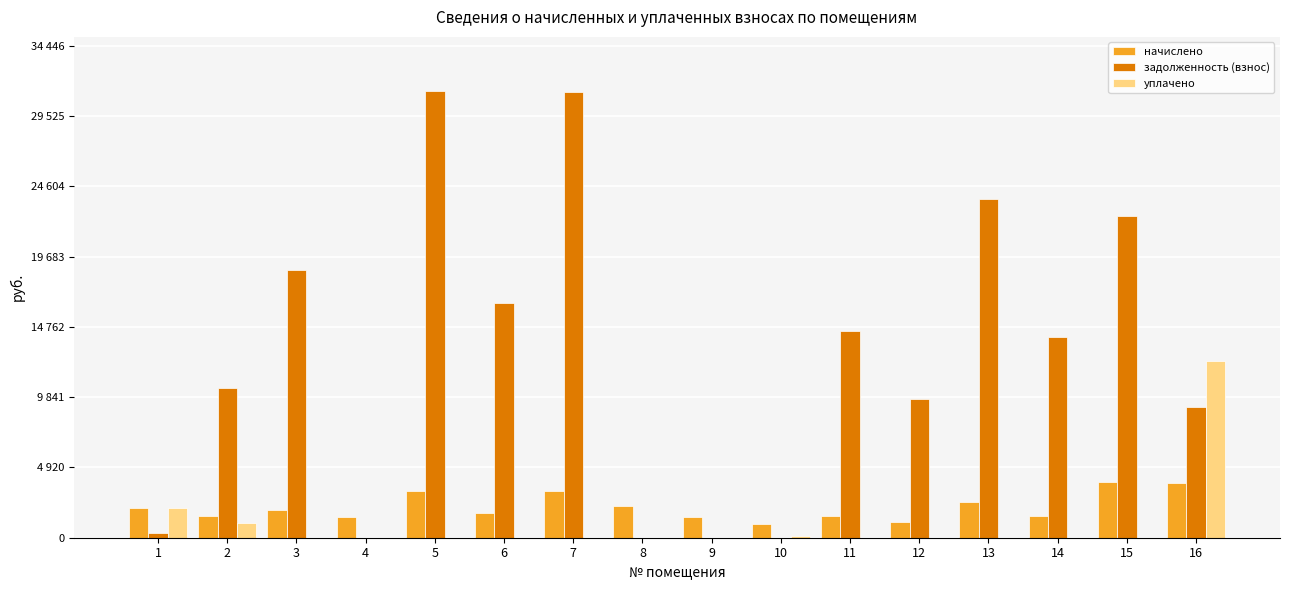

At which category does the chart reach its peak across all series?

5